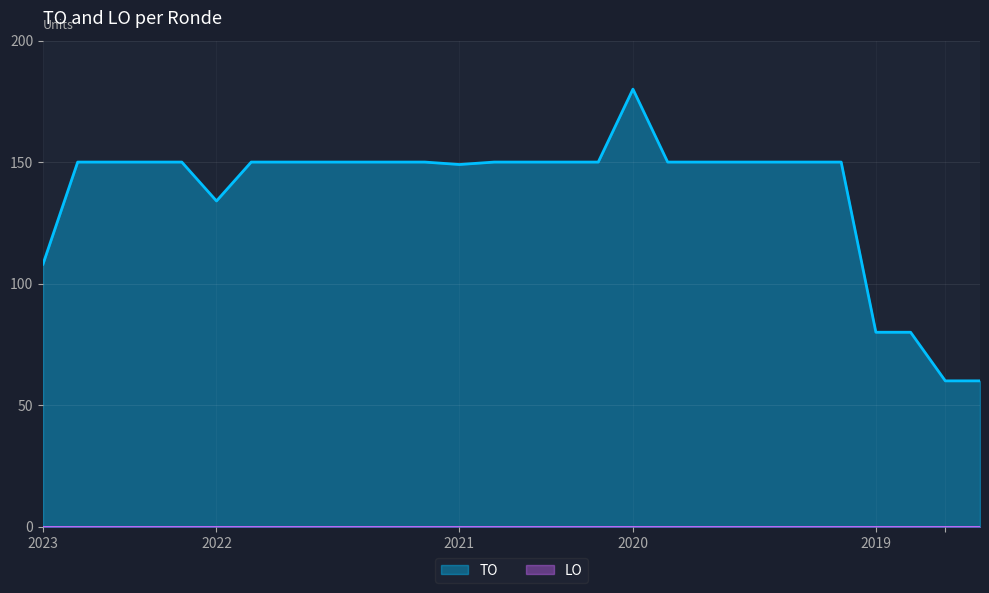

Which category has the highest value across all series?

2020